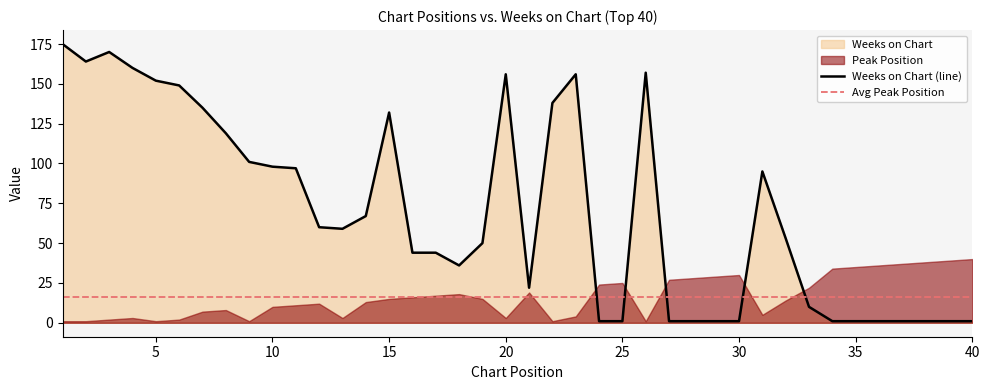

Does the chart display data point markers on the line(s)?

No